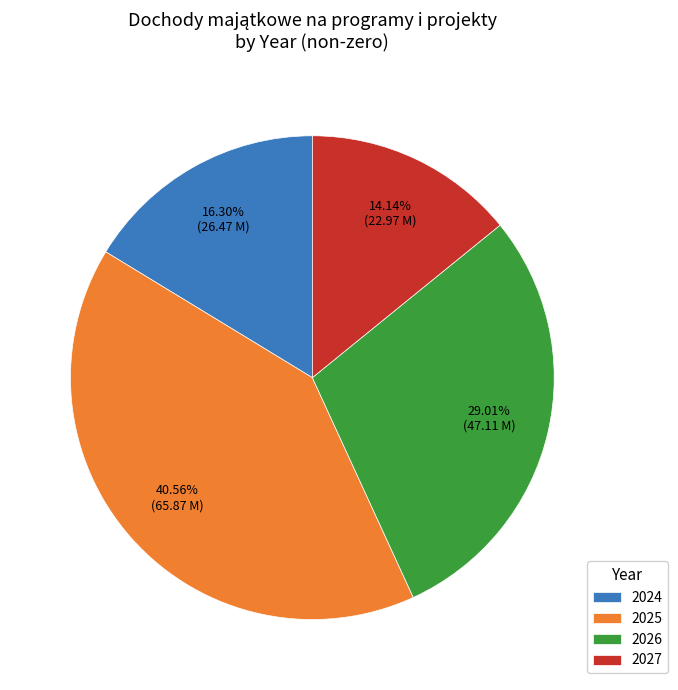

To the nearest percent, what portion does 2026 represent?

29%